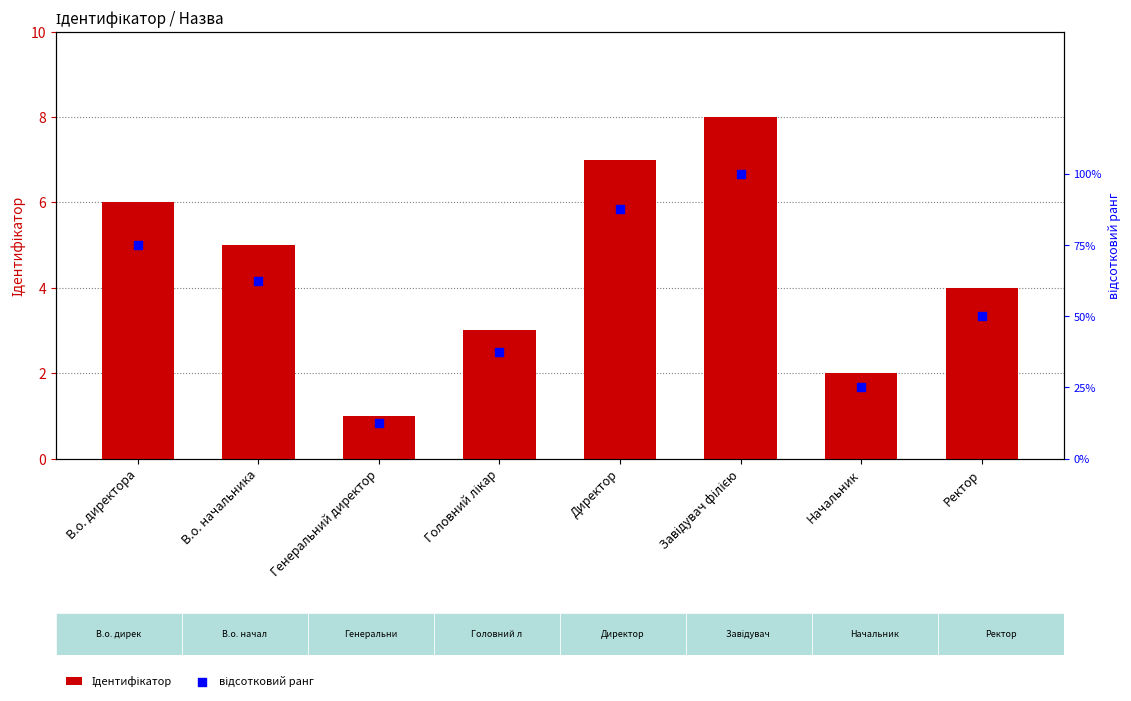

What is the total value across all series at Начальник?

27.0